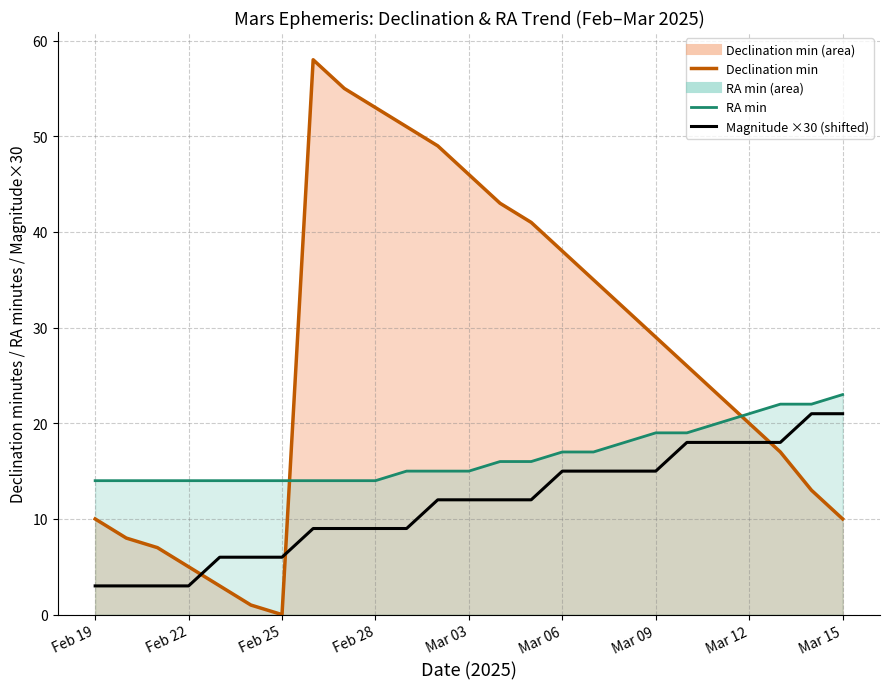

Which series has the largest total across all categories?

Declination min line